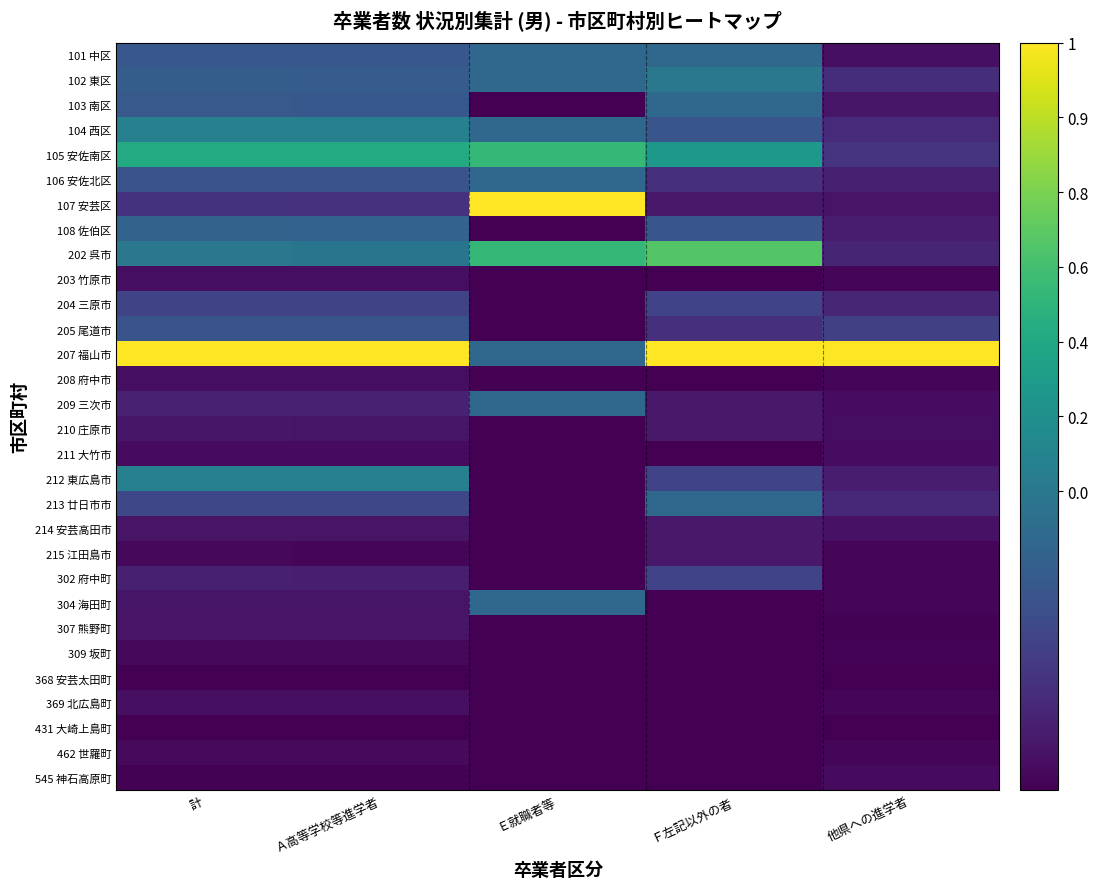

Which has a higher value, 他県への進学者 or Ｆ左記以外の者?

Ｆ左記以外の者